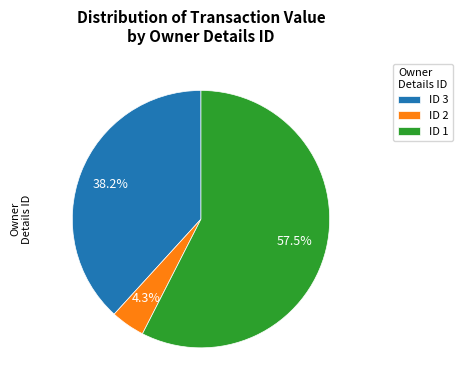

To the nearest percent, what is the average slice percentage?

33%